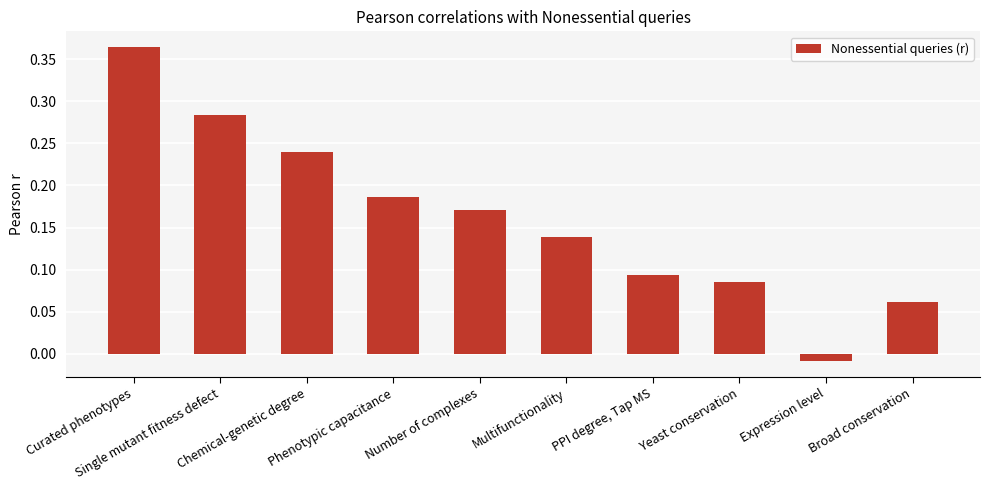

What is the average value?

0.2